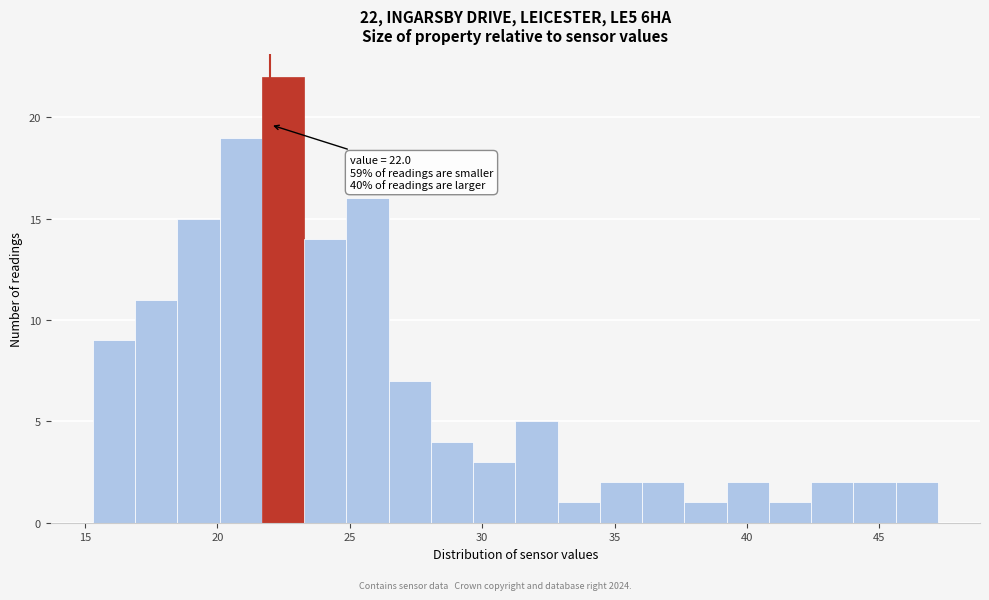

Read against the x-axis, roughly where is the centre of the tallest bar?

22.5